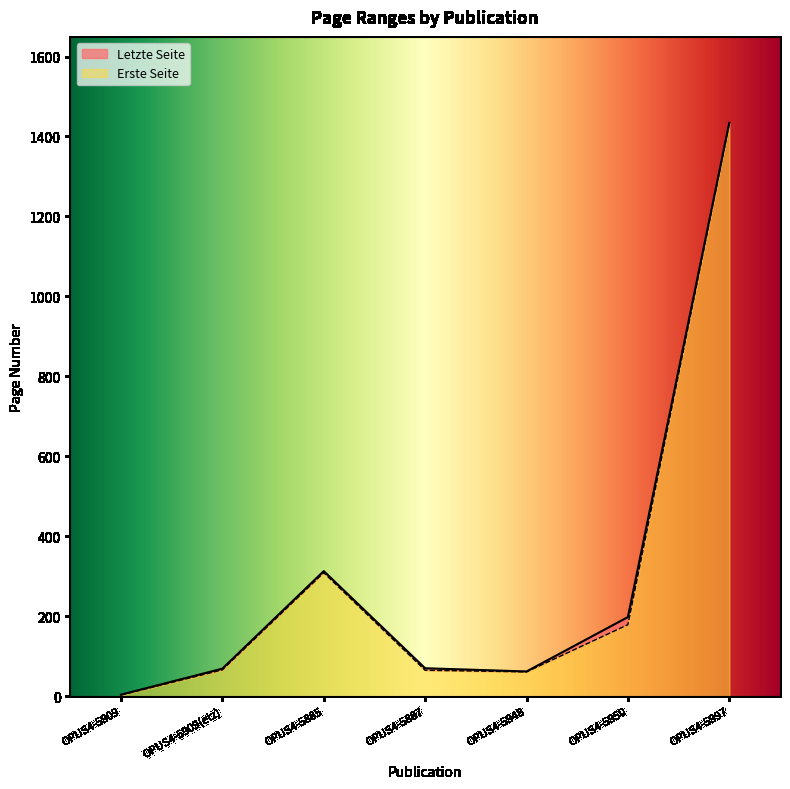

What position from the left is OPUS4-5950?

6